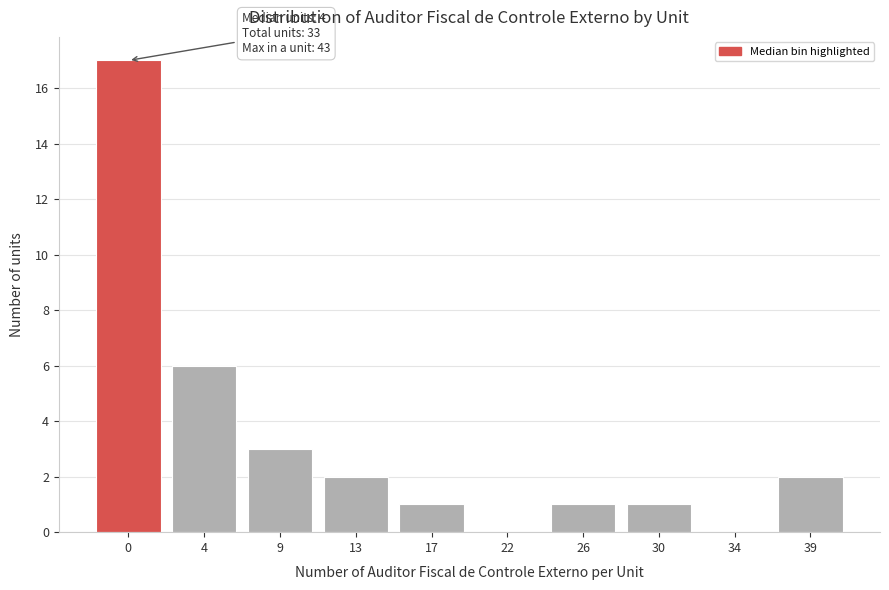

Reading right to left, list all the values displayed in this chart.

39=2	34=0	30=1	26=1	22=0	17=1	13=2	9=3	4=6	0=17